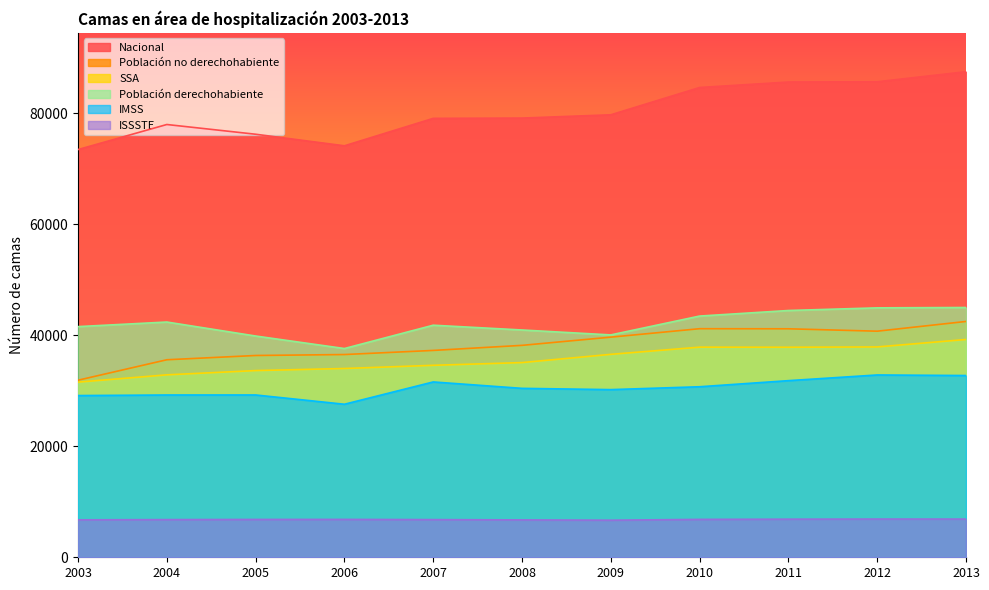

True or false: Población no derechohabiente and Nacional cross at least once.

False